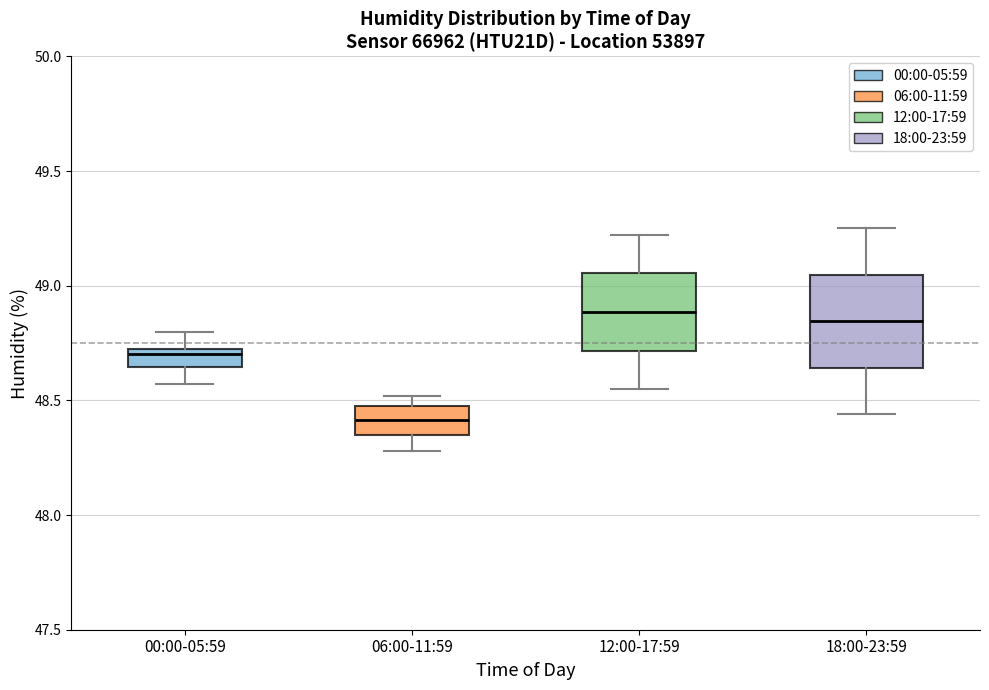

Where does the upper whisker of the box for 18:00-23:59 end on the y-axis? The values are not printed on the chart, so give them approximately, as read against the axis.

49.25